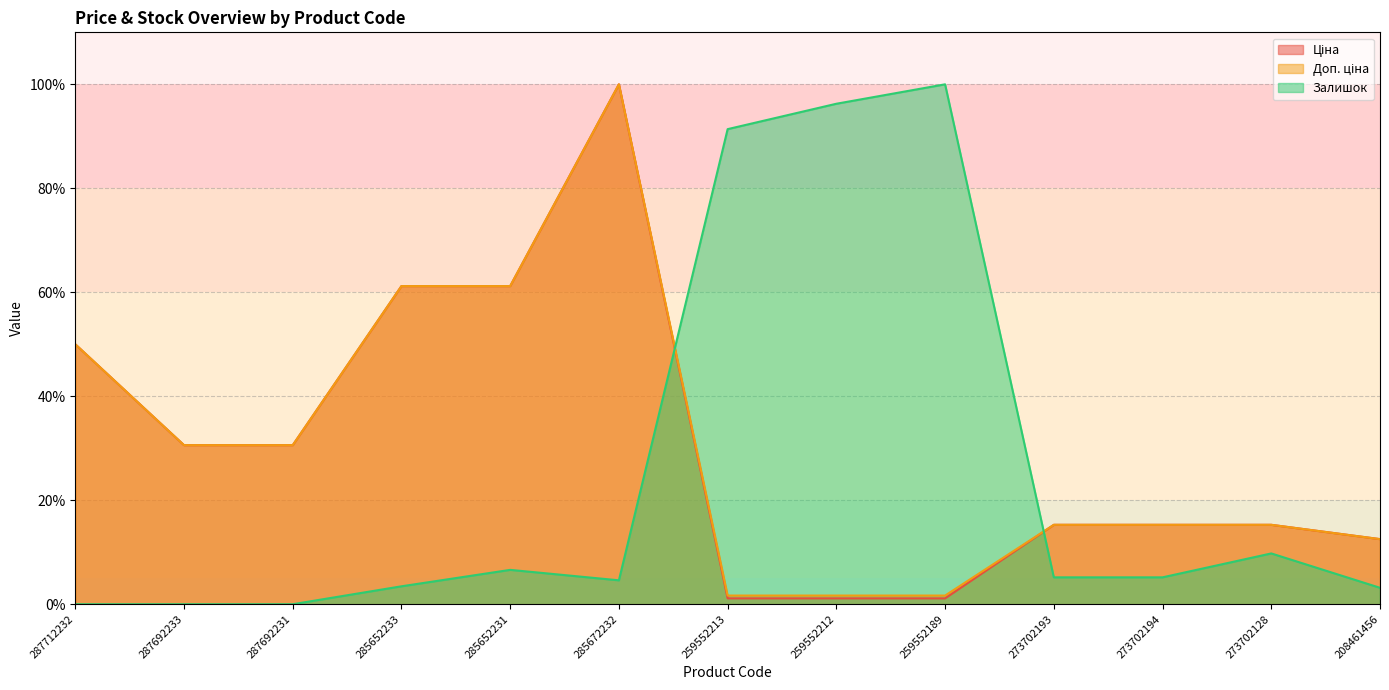

Reading right to left, what are all the values shown in this chart?

Ціна: 208461456=12.5	273702128=15.3	273702194=15.3	273702193=15.3	259552189=1.1	259552212=1.1	259552213=1.1	285672232=100.0	285652231=61.2	285652233=61.2	287692231=30.6	287692233=30.6	287712232=50.0
Доп. ціна: 208461456=12.5	273702128=15.3	273702194=15.3	273702193=15.3	259552189=1.7	259552212=1.7	259552213=1.7	285672232=100.0	285652231=61.2	285652233=61.2	287692231=30.6	287692233=30.6	287712232=50.0
Залишок: 208461456=3.2	273702128=9.8	273702194=5.2	273702193=5.2	259552189=100.0	259552212=96.3	259552213=91.4	285672232=4.6	285652231=6.6	285652233=3.4	287692231=0.0	287692233=0.0	287712232=0.0